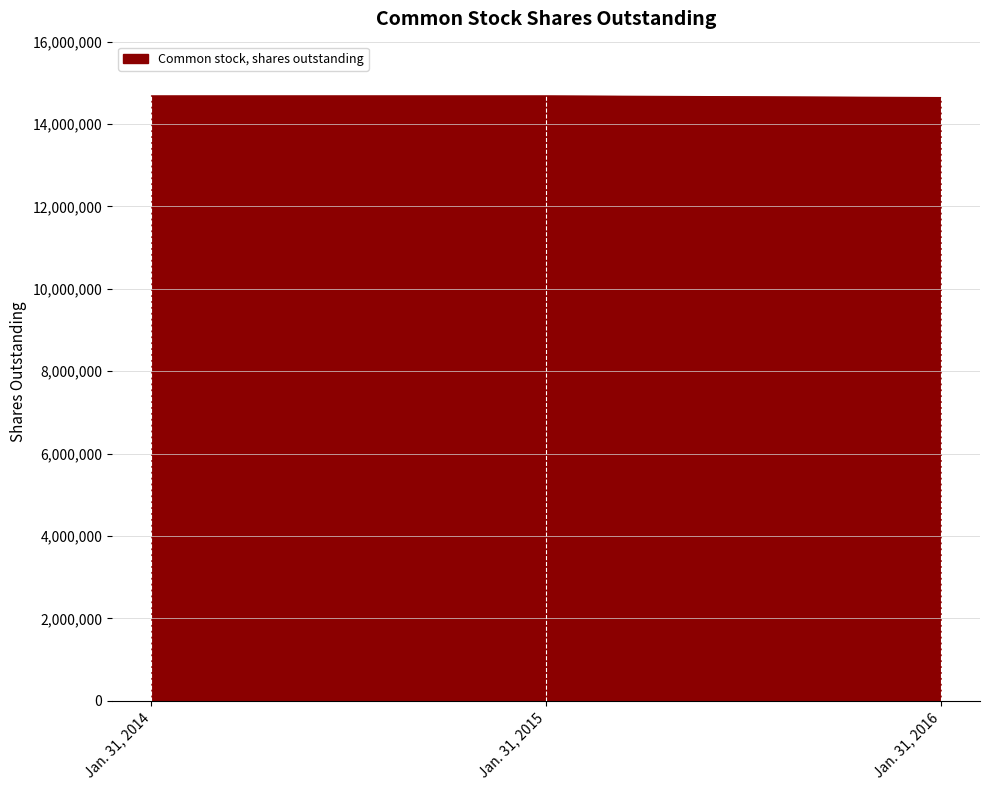

What is the difference between the maximum and minimum values?

40000